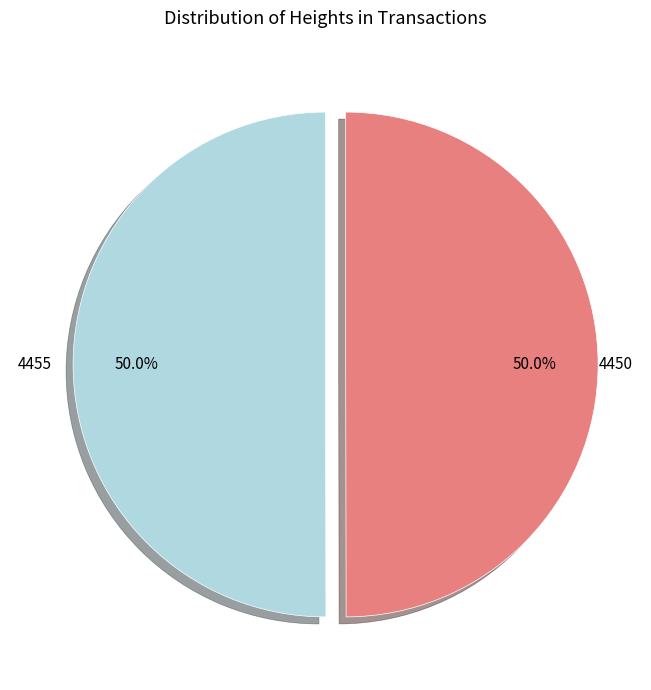

Approximately how many times larger is the value at 4450 compared to 4455?

1.0